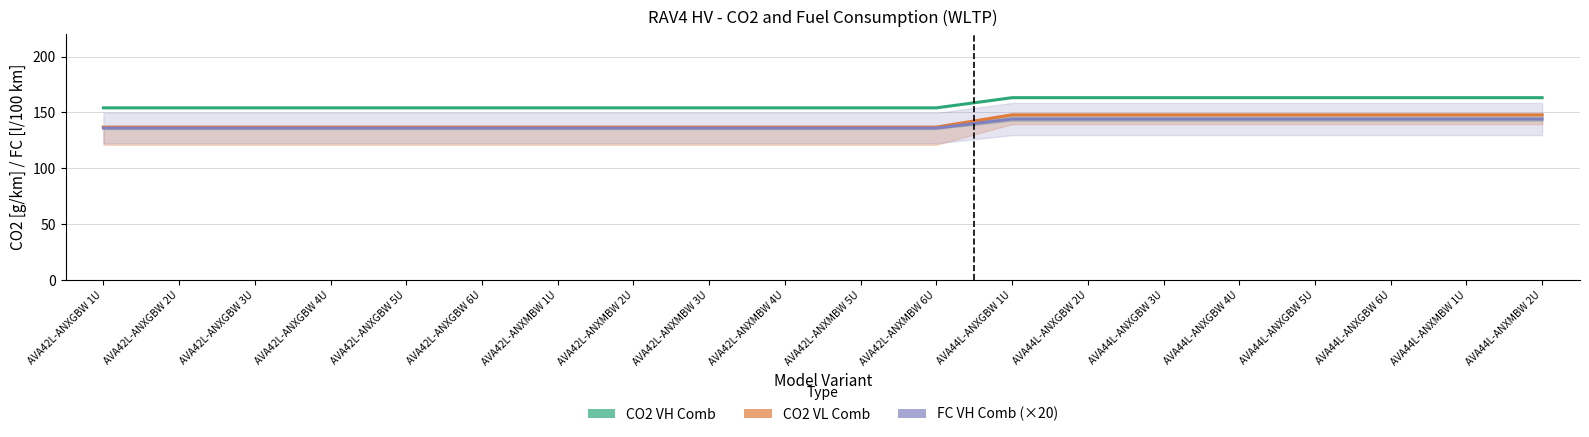

How many data points does each series have?

20